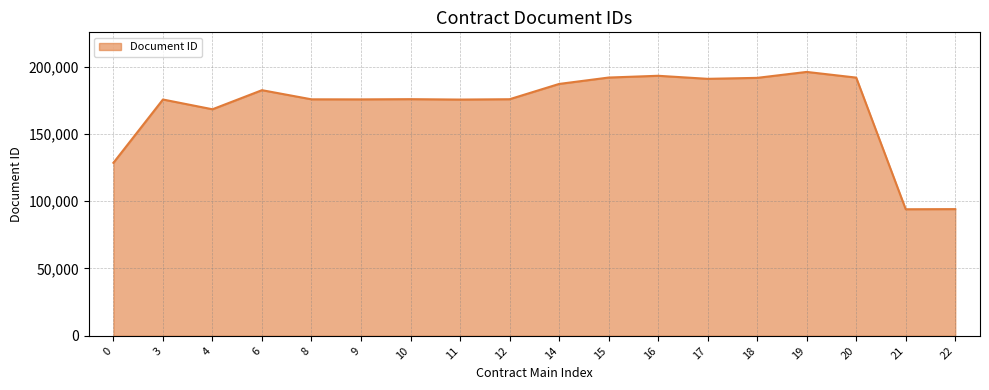

What is the difference between the maximum and second lowest values?

101900